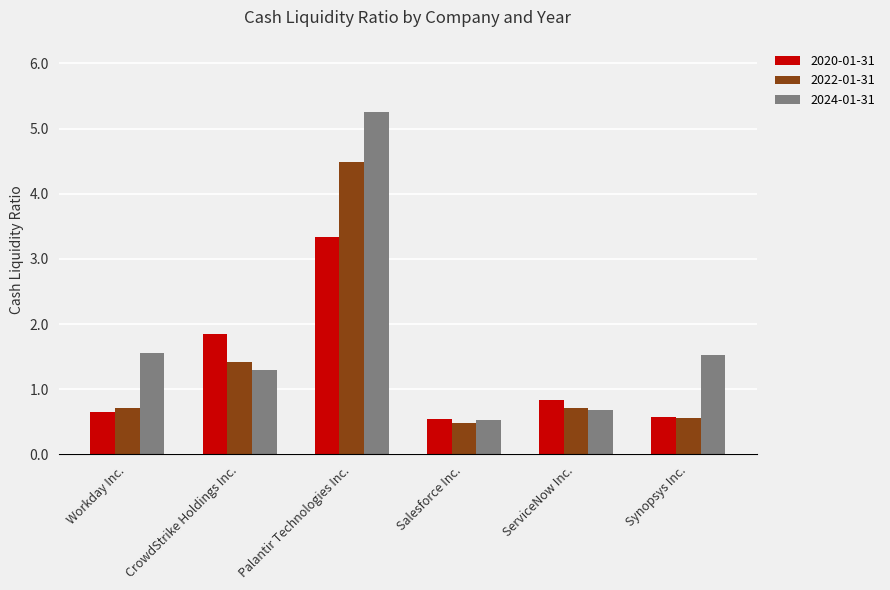

Are the bars grouped side by side (vs. stacked)?

Yes